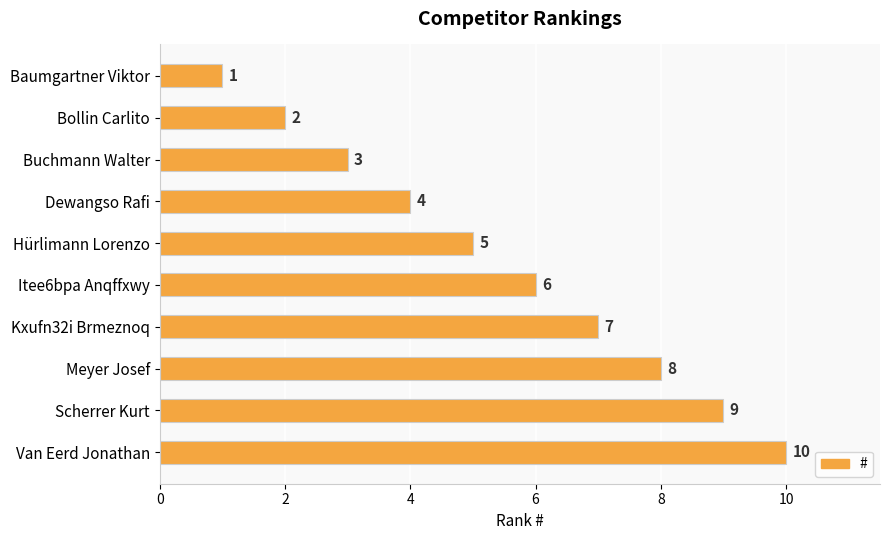

How many values are between 3 and 8?

6